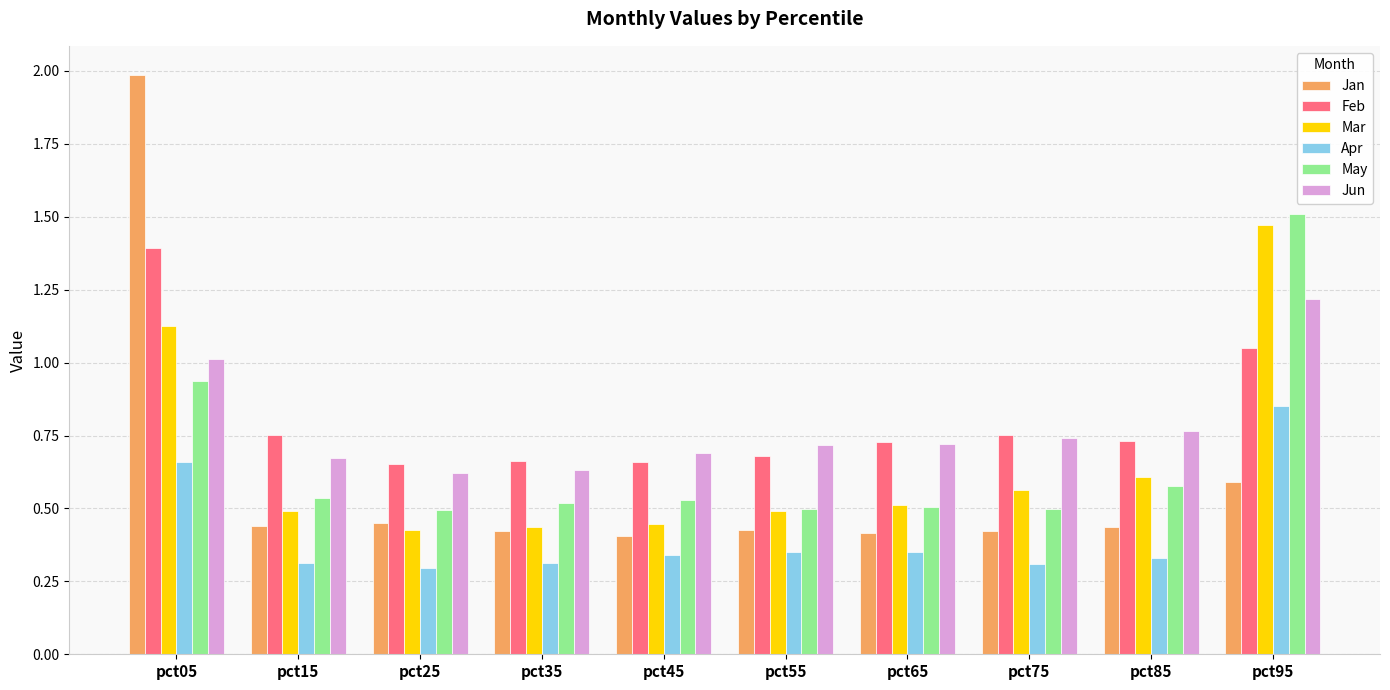

The Jun series shows 0.6 at pct35. True or false?

True